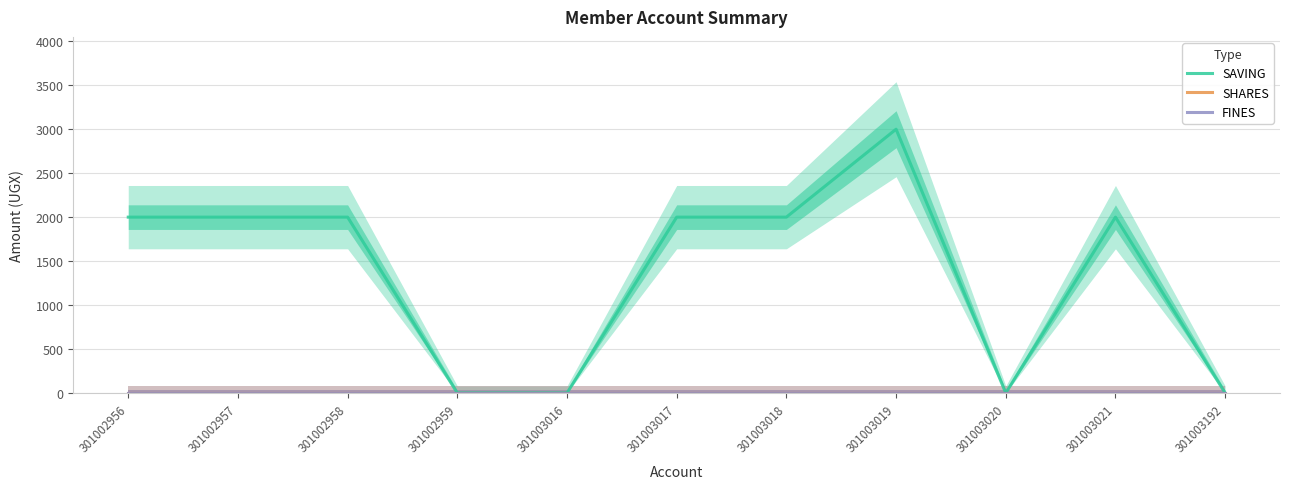

True or false: SAVING and FINES cross at least once.

False